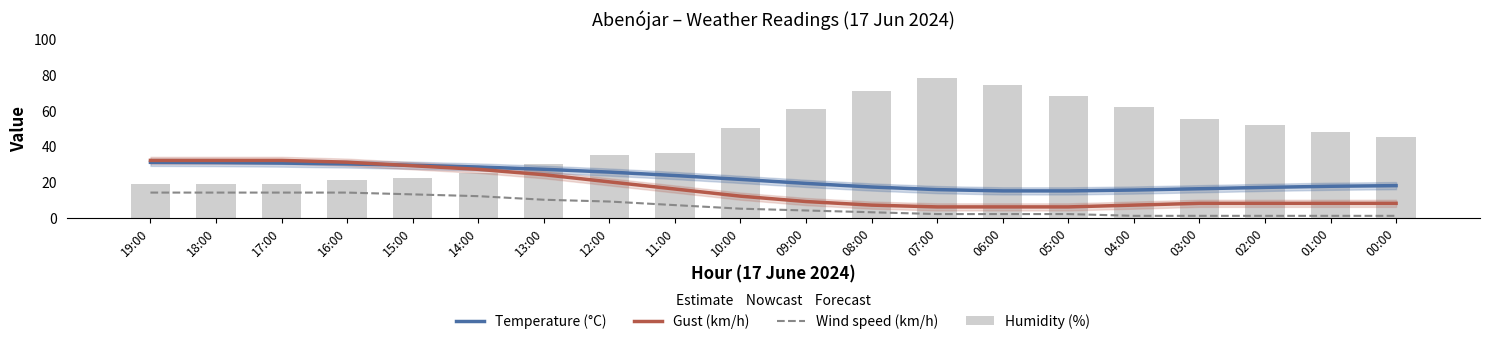

At which category does the chart reach its peak across all series?

07:00